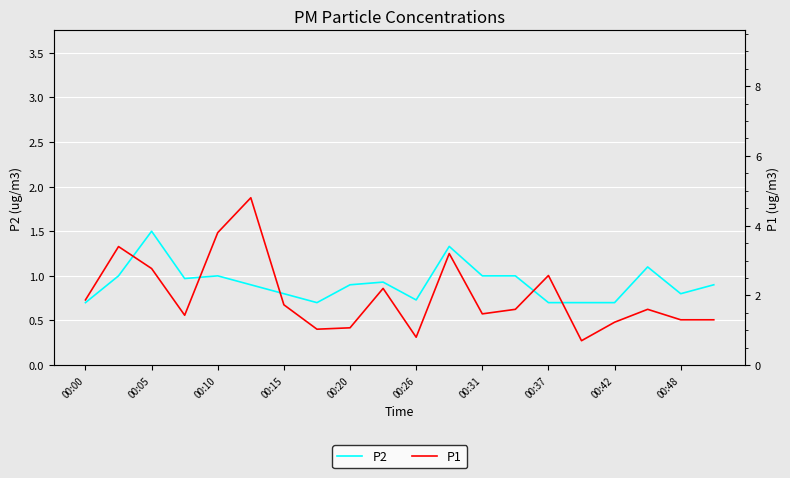

The P2 series shows 0.4 at 00:00. True or false?

False